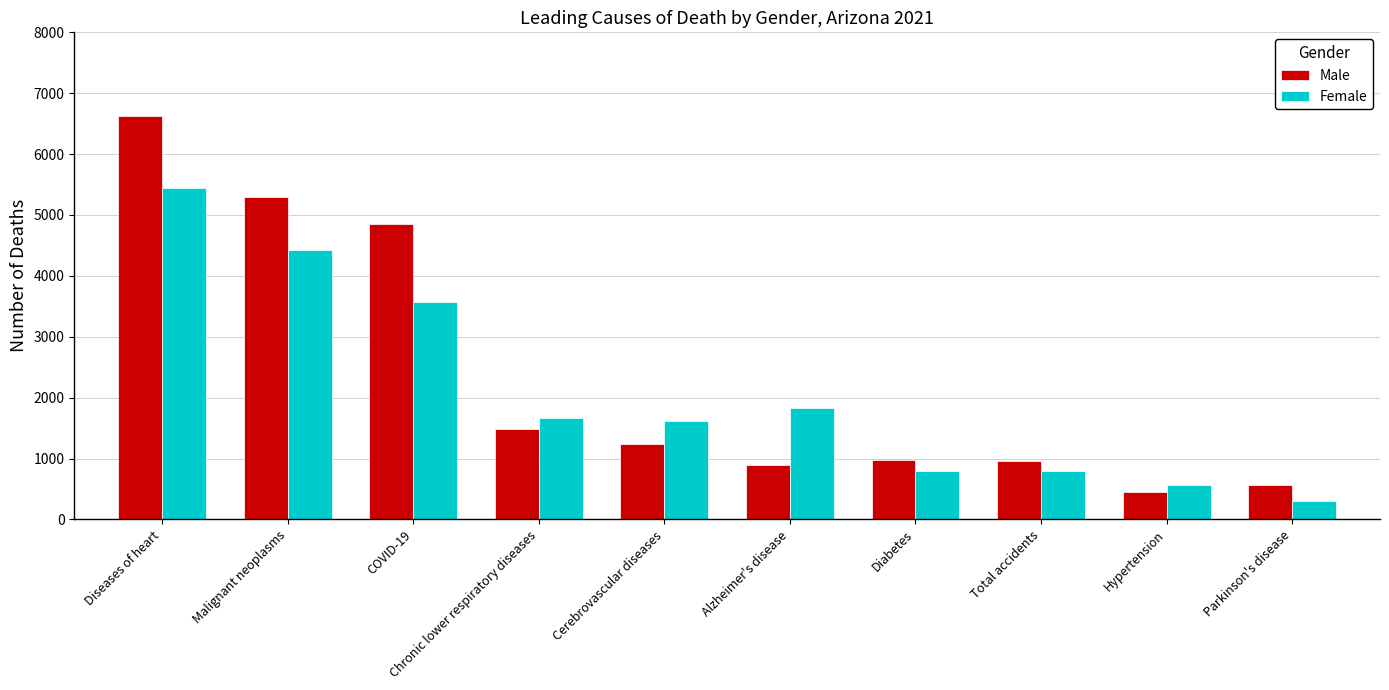

At Cerebrovascular diseases, list the series in order from largest to smallest.

Female, Male